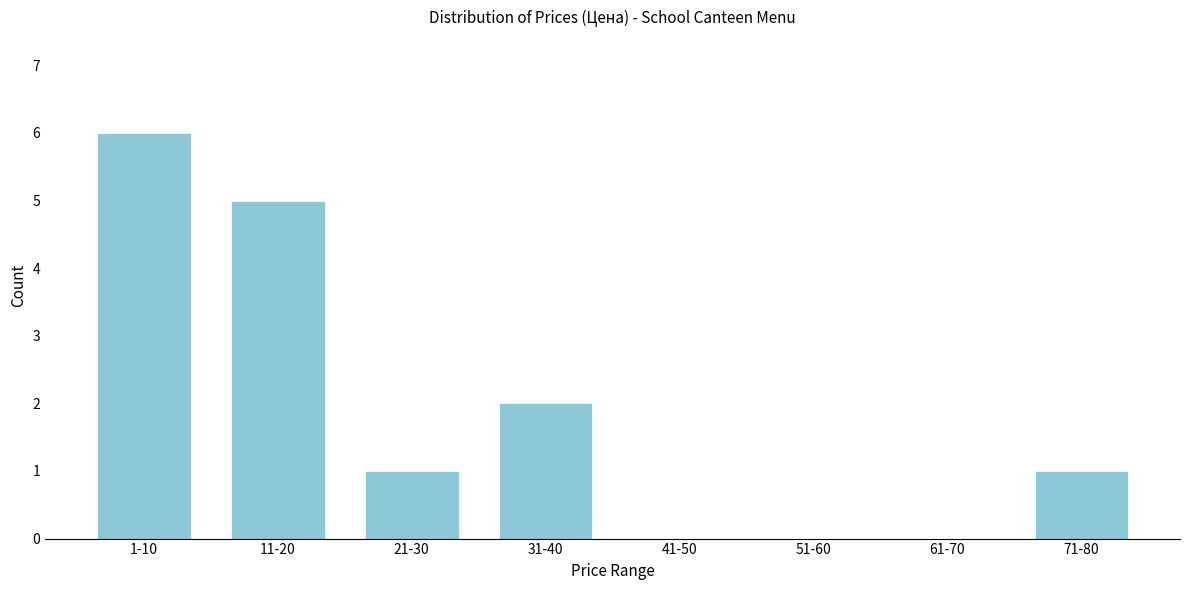

Reading left to right, extract all data points from this chart.

1-10=6	11-20=5	21-30=1	31-40=2	41-50=0	51-60=0	61-70=0	71-80=1